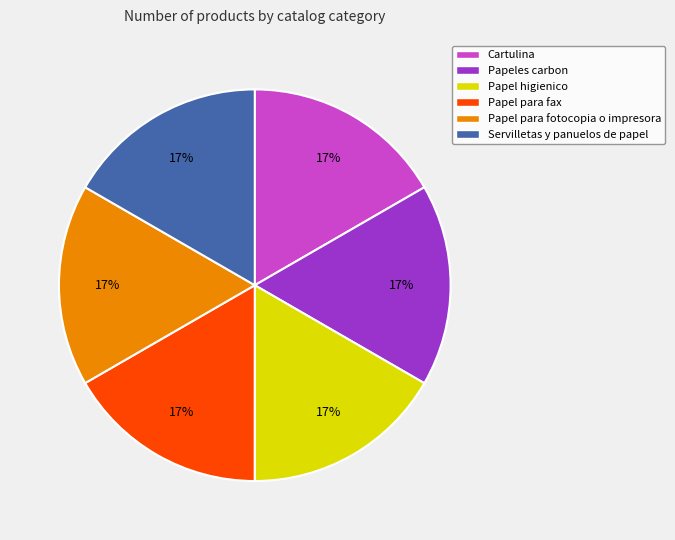

Is the sum of Papel para fax and Servilletas y panuelos de papel greater than half?

No